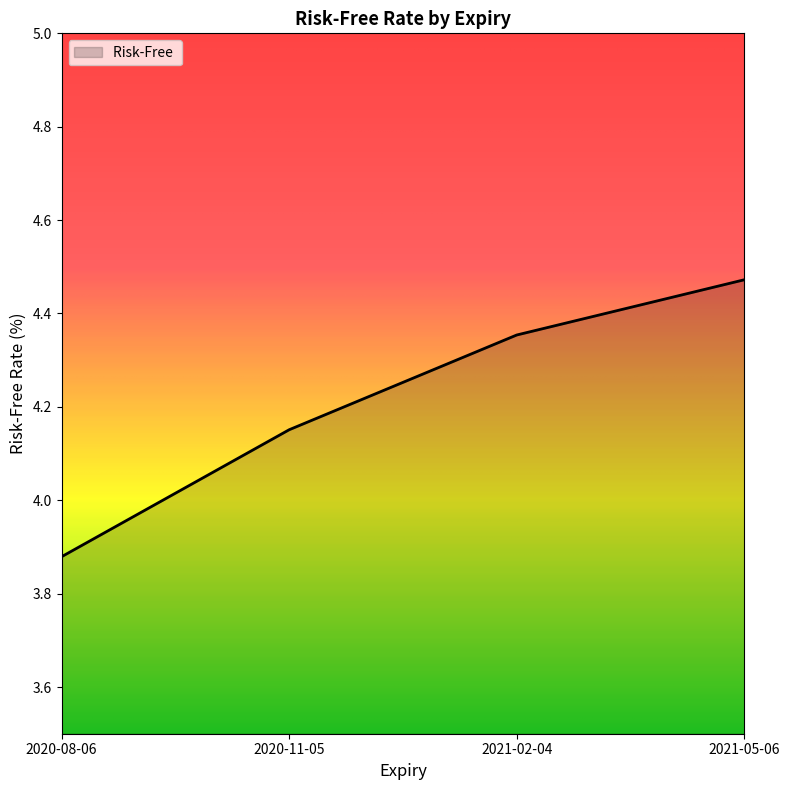

Where does the data first go above 4?

2020-11-05